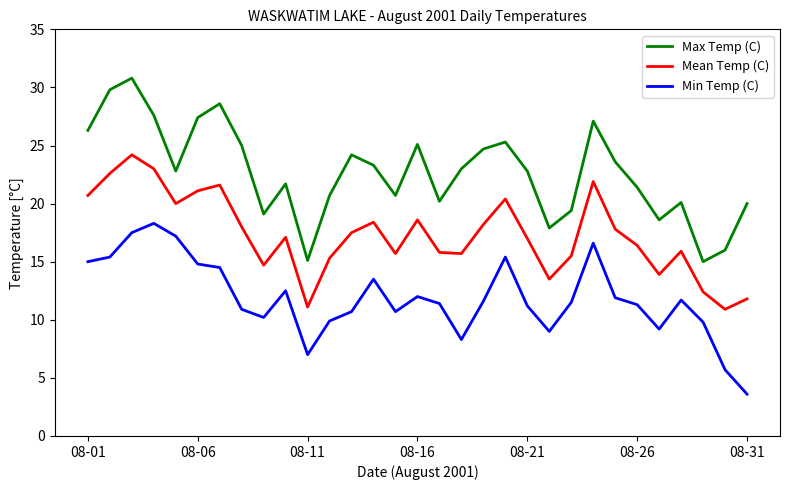

Rank the series by their average value, from lowest to highest.

Min Temp (C), Mean Temp (C), Max Temp (C)